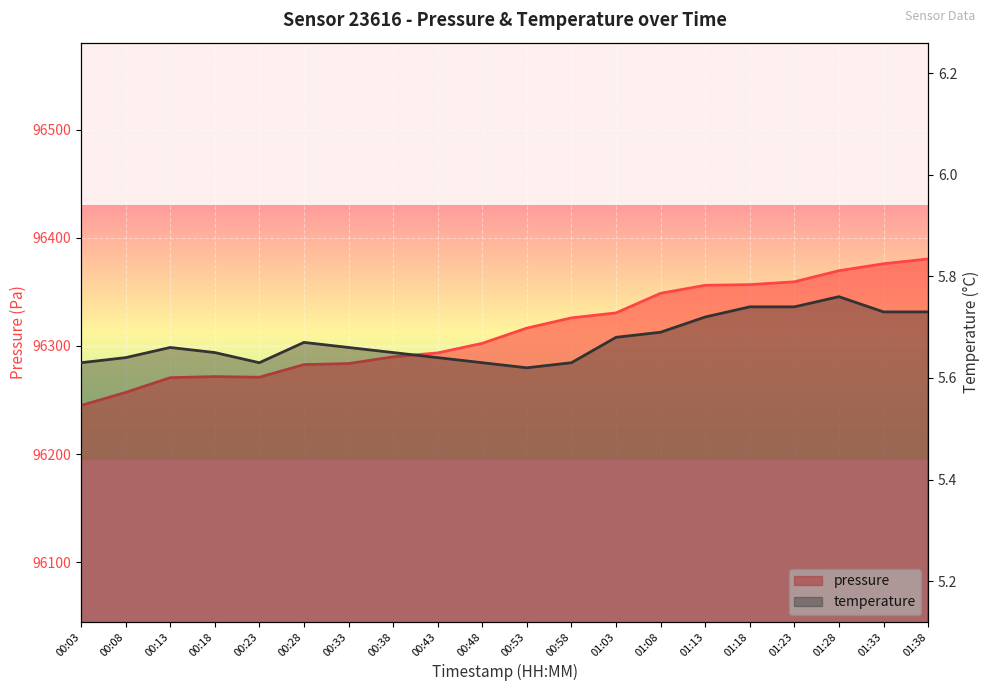

Which series has the largest total across all categories?

pressure